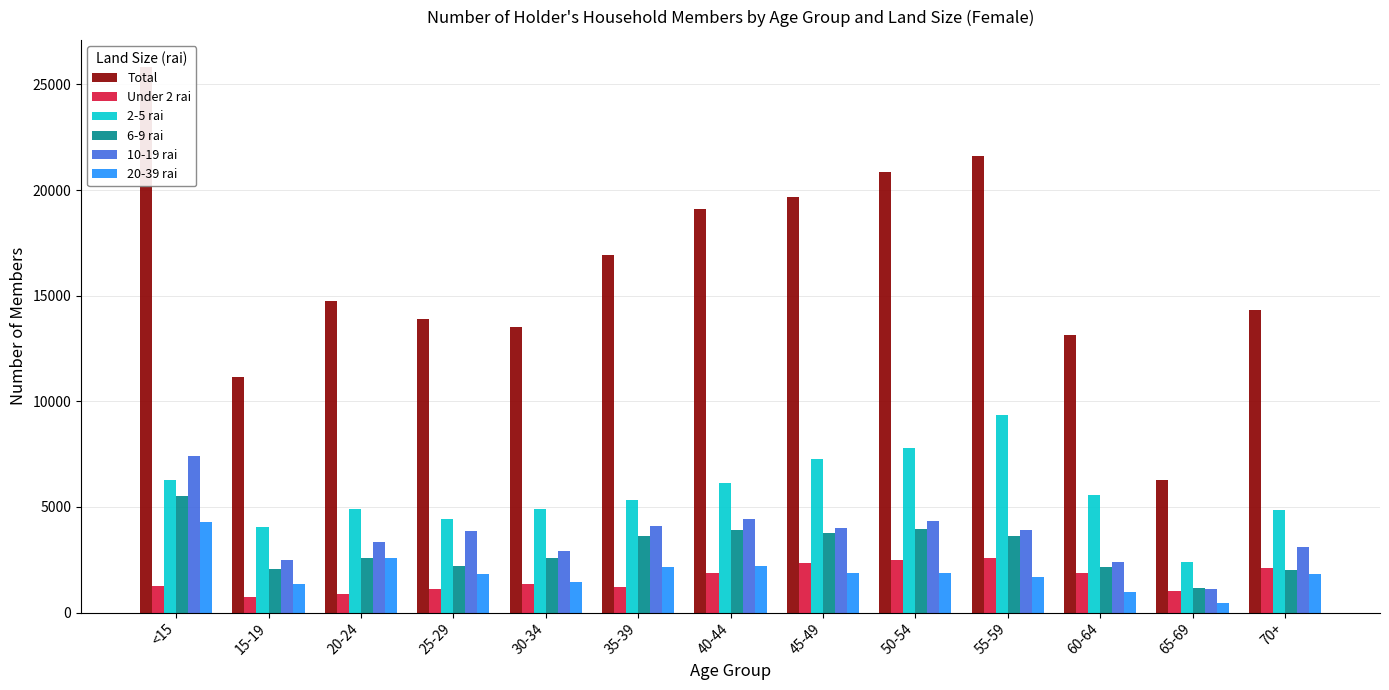

What is the difference between the maximum and minimum values in the Total series?

19561